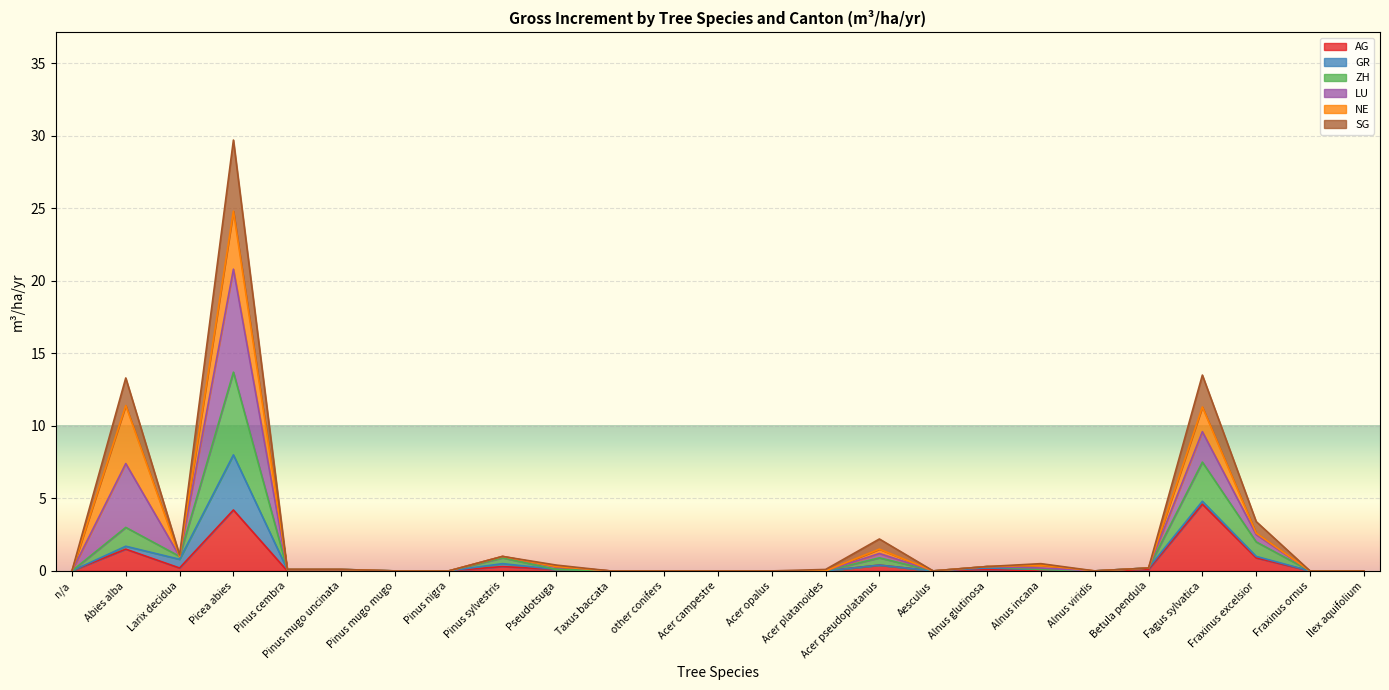

Which has a higher value, Ilex aquifolium or Larix decidua?

Larix decidua